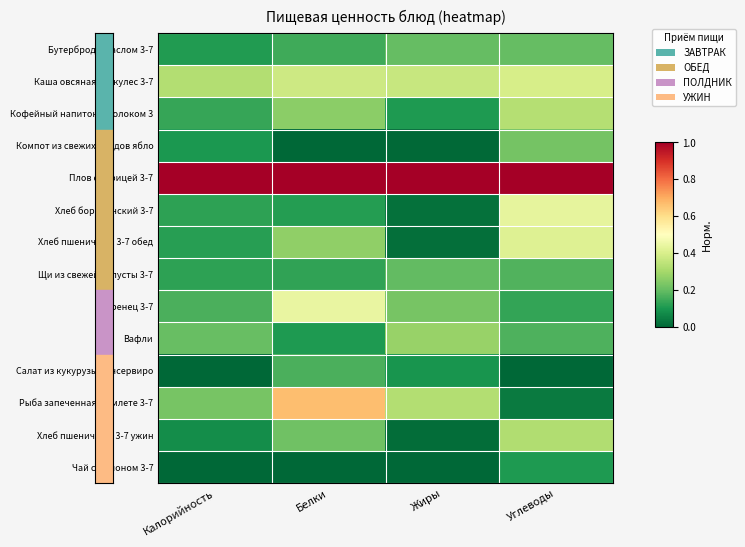

Reading right to left, list all the values displayed in this chart.

Бутерброд с маслом 3-7: Углеводы=0.2	Жиры=0.2	Белки=0.2	Калорийность=0.1
Каша овсяная геркулес 3-7: Углеводы=0.4	Жиры=0.4	Белки=0.4	Калорийность=0.3
Кофейный напиток с молоком 3: Углеводы=0.3	Жиры=0.1	Белки=0.3	Калорийность=0.1
Компот из свежих плодов ябло: Углеводы=0.2	Жиры=0.0	Белки=0.0	Калорийность=0.1
Плов с курицей 3-7: Углеводы=1.0	Жиры=1.0	Белки=1.0	Калорийность=1.0
Хлеб бородинский 3-7: Углеводы=0.4	Жиры=0.0	Белки=0.1	Калорийность=0.1
Хлеб пшеничный 3-7 обед: Углеводы=0.4	Жиры=0.0	Белки=0.3	Калорийность=0.1
Щи из свежей капусты 3-7: Углеводы=0.2	Жиры=0.2	Белки=0.1	Калорийность=0.1
Варенец 3-7: Углеводы=0.1	Жиры=0.2	Белки=0.4	Калорийность=0.2
Вафли: Углеводы=0.2	Жиры=0.3	Белки=0.1	Калорийность=0.2
Салат из кукурузы консервиро: Углеводы=0.0	Жиры=0.1	Белки=0.2	Калорийность=0.0
Рыба запеченная в омлете 3-7: Углеводы=0.0	Жиры=0.3	Белки=0.7	Калорийность=0.2
Хлеб пшеничный 3-7 ужин: Углеводы=0.3	Жиры=0.0	Белки=0.2	Калорийность=0.1
Чай с лимоном 3-7: Углеводы=0.1	Жиры=0.0	Белки=0.0	Калорийность=0.0